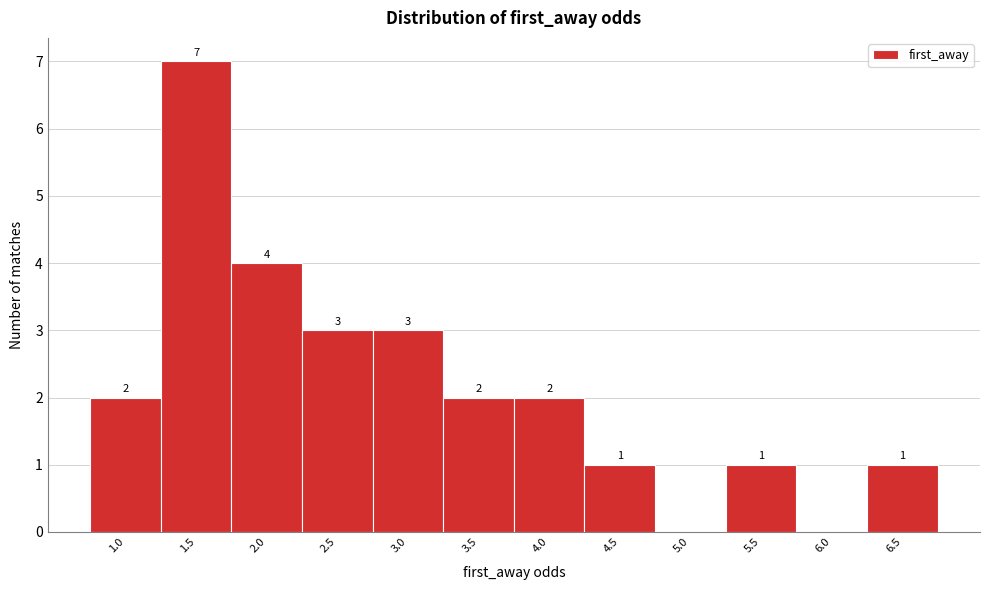

Reading left to right, list all the values displayed in this chart.

1.0=2	1.5=7	2.0=4	2.5=3	3.0=3	3.5=2	4.0=2	4.5=1	5.0=0	5.5=1	6.0=0	6.5=1